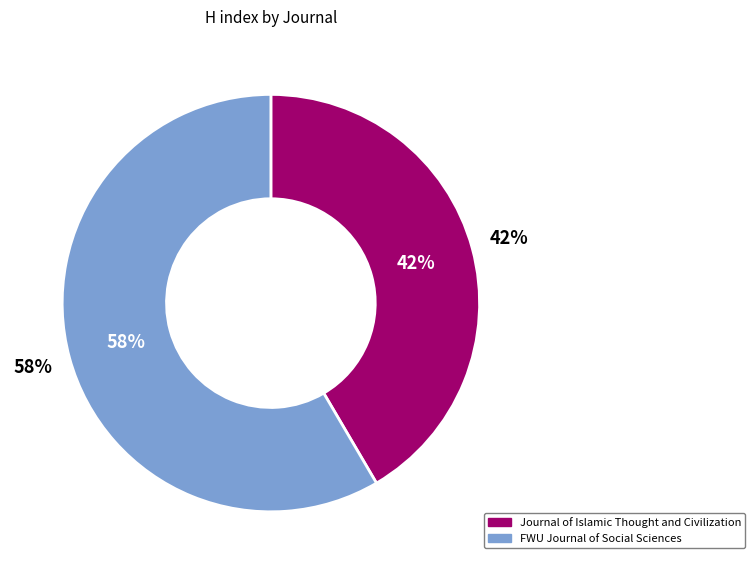

Combined, what portion of the pie is Journal of Islamic Thought and Civilization and FWU Journal of Social Sciences?

100.0%